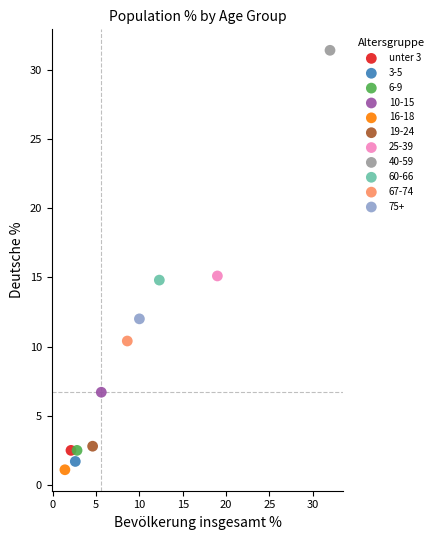

Which series contains the lowest Y value?

16-18